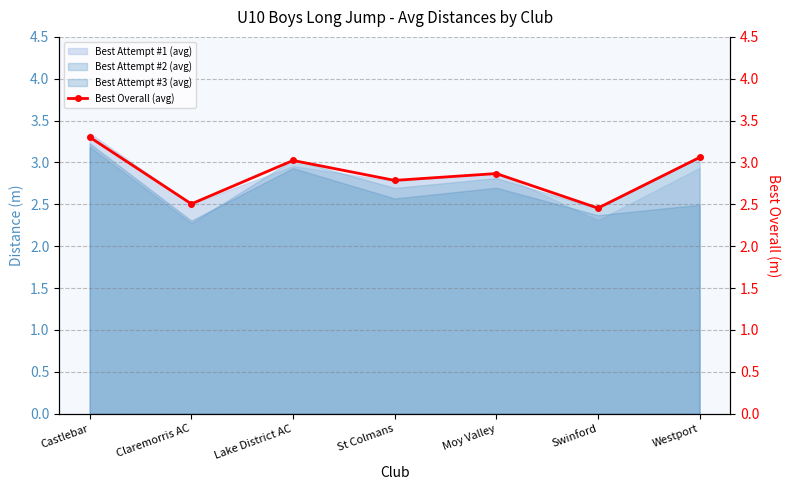

Which category has the highest value across all series?

Castlebar